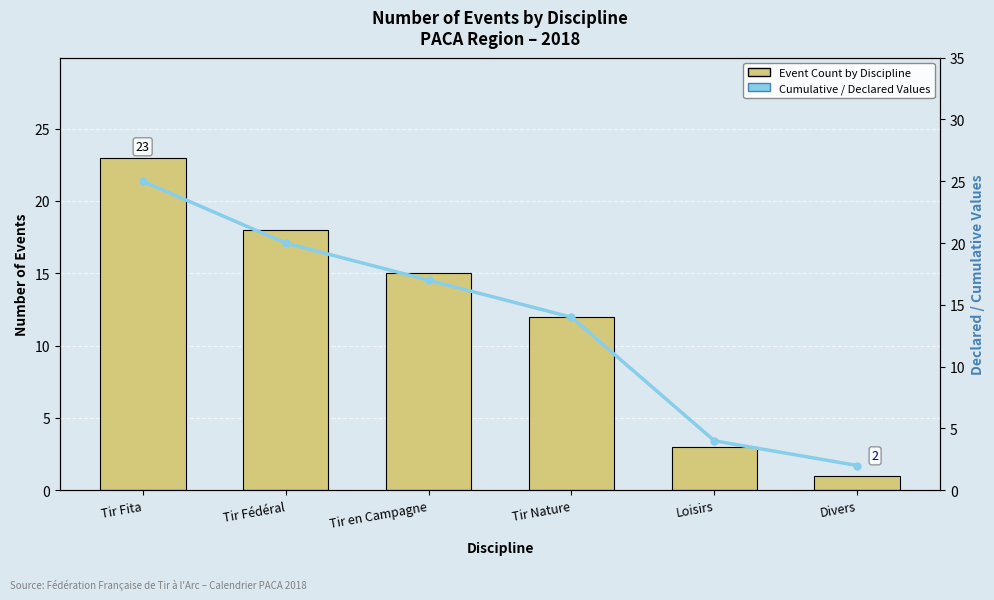

What is the difference between the maximum and minimum values in the Cumulative / Declared Event Values series?

23